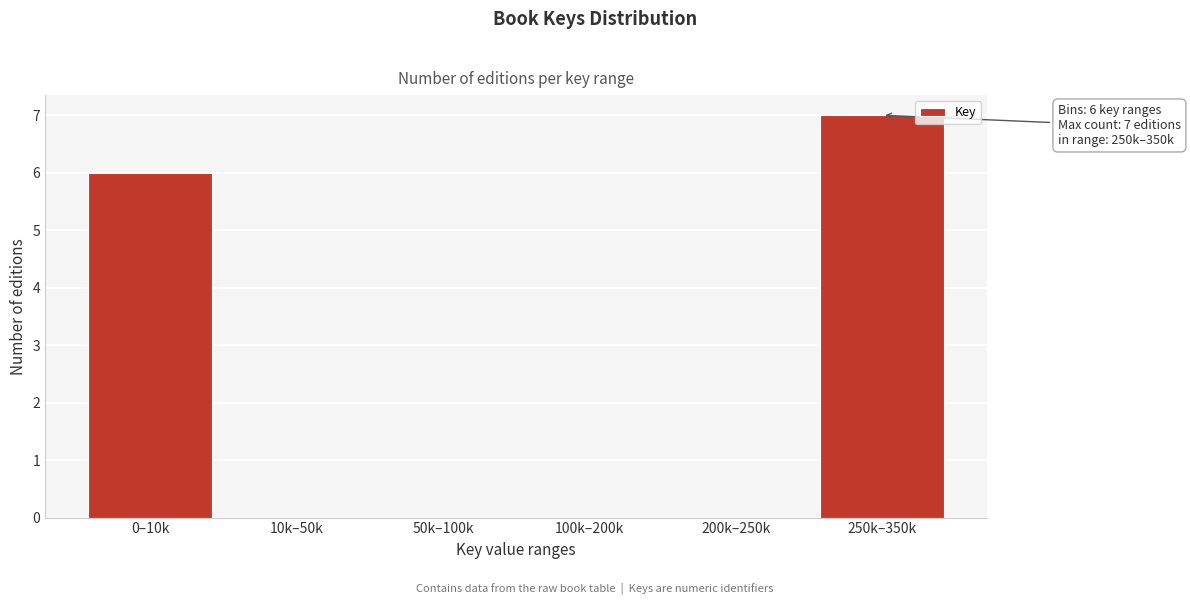

Reading right to left, extract all data points from this chart.

250k–350k=7	200k–250k=0	100k–200k=0	50k–100k=0	10k–50k=0	0–10k=6